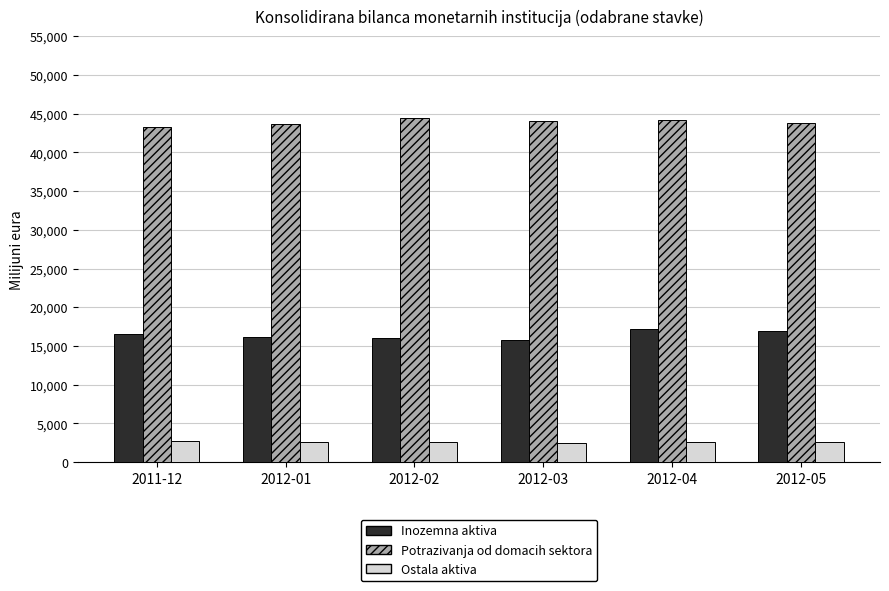

What are all the series names shown in the legend?

Inozemna aktiva, Potrazivanja od domacih sektora, Ostala aktiva